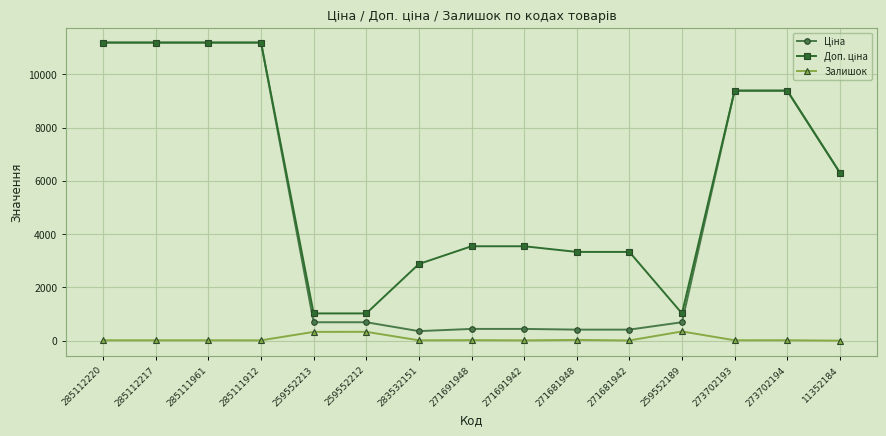

What is the spread (max minus min) of values at 259552189?

676.6